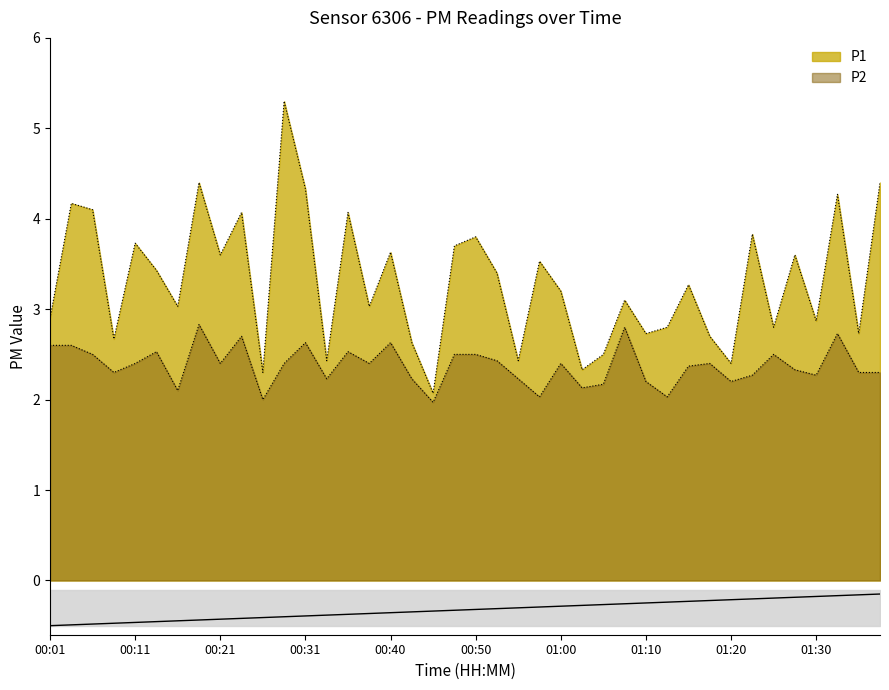

Reading left to right, what are all the values shown in this chart?

P1: 00:01=2.9	00:04=4.2	00:06=4.1	00:09=2.7	00:11=3.7	00:13=3.4	00:16=3.0	00:18=4.4	00:21=3.6	00:23=4.1	00:26=2.3	00:28=5.3	00:31=4.3	00:33=2.4	00:35=4.1	00:38=3.0	00:40=3.6	00:43=2.6	00:45=2.1	00:48=3.7	00:50=3.8	00:53=3.4	00:55=2.4	00:58=3.5	01:00=3.2	01:02=2.3	01:05=2.5	01:08=3.1	01:10=2.7	01:13=2.8	01:15=3.3	01:17=2.7	01:20=2.4	01:22=3.8	01:25=2.8	01:27=3.6	01:30=2.9	01:32=4.3	01:35=2.7	01:37=4.4
P2: 00:01=2.6	00:04=2.6	00:06=2.5	00:09=2.3	00:11=2.4	00:13=2.5	00:16=2.1	00:18=2.8	00:21=2.4	00:23=2.7	00:26=2.0	00:28=2.4	00:31=2.6	00:33=2.2	00:35=2.5	00:38=2.4	00:40=2.6	00:43=2.2	00:45=2.0	00:48=2.5	00:50=2.5	00:53=2.4	00:55=2.2	00:58=2.0	01:00=2.4	01:02=2.1	01:05=2.2	01:08=2.8	01:10=2.2	01:13=2.0	01:15=2.4	01:17=2.4	01:20=2.2	01:22=2.3	01:25=2.5	01:27=2.3	01:30=2.3	01:32=2.7	01:35=2.3	01:37=2.3